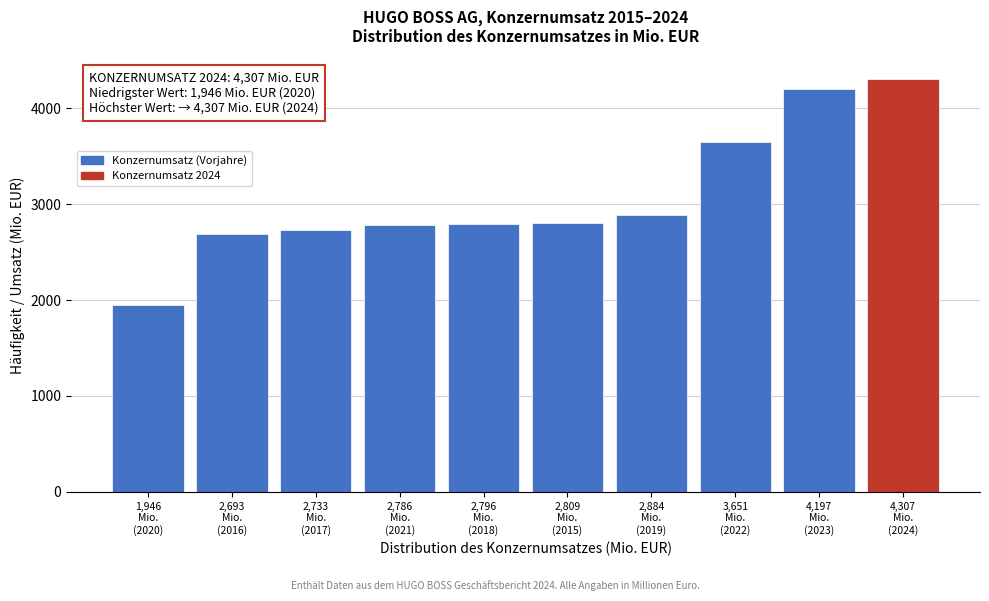

What is the average value?

3080